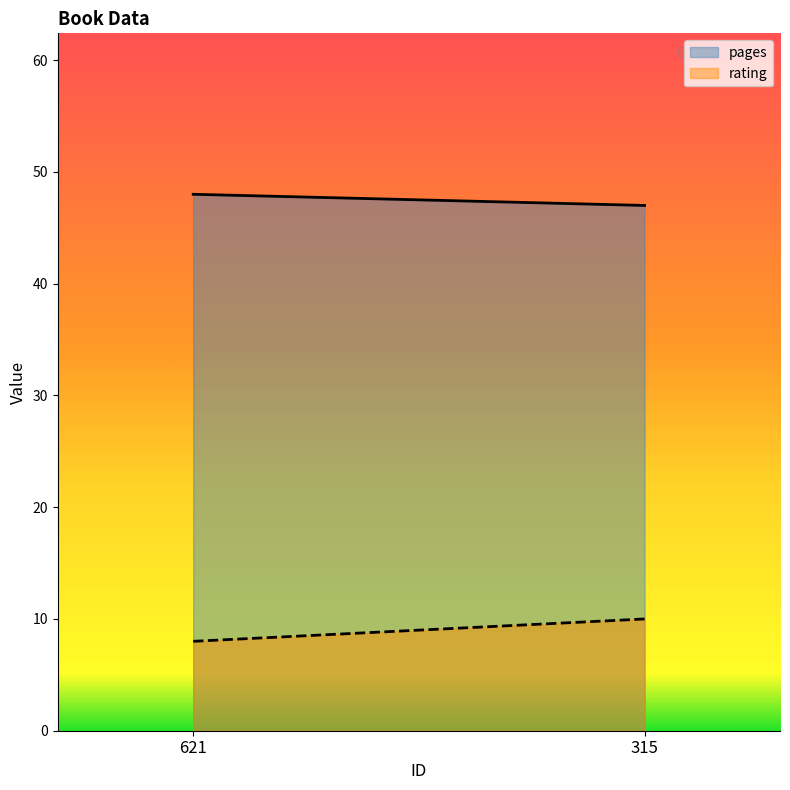

Reading left to right, what are all the values shown in this chart?

pages: 48	47
rating: 8	10